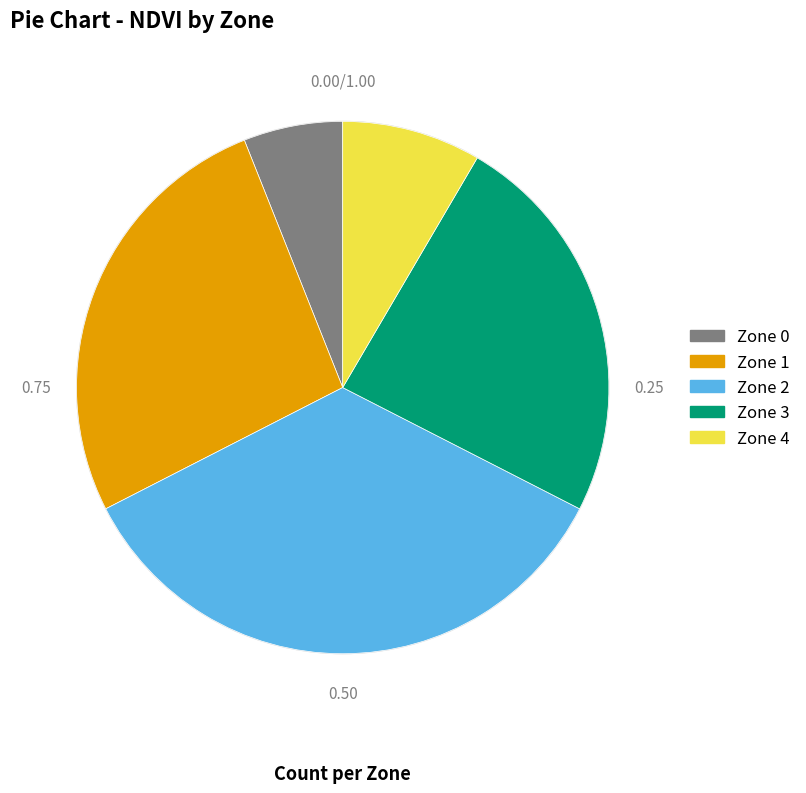

Do Zone 2 and Zone 0 together represent more than half of the pie?

No